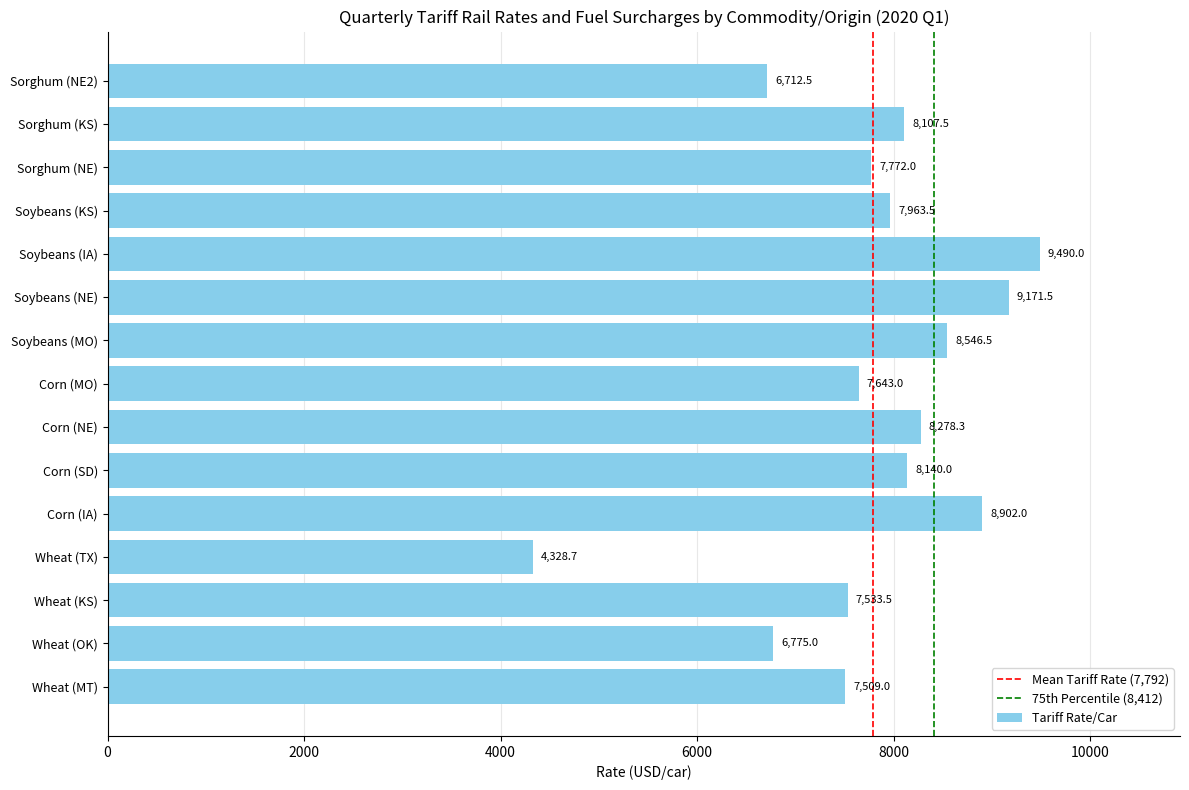

What is the sum of all values?

116873.0